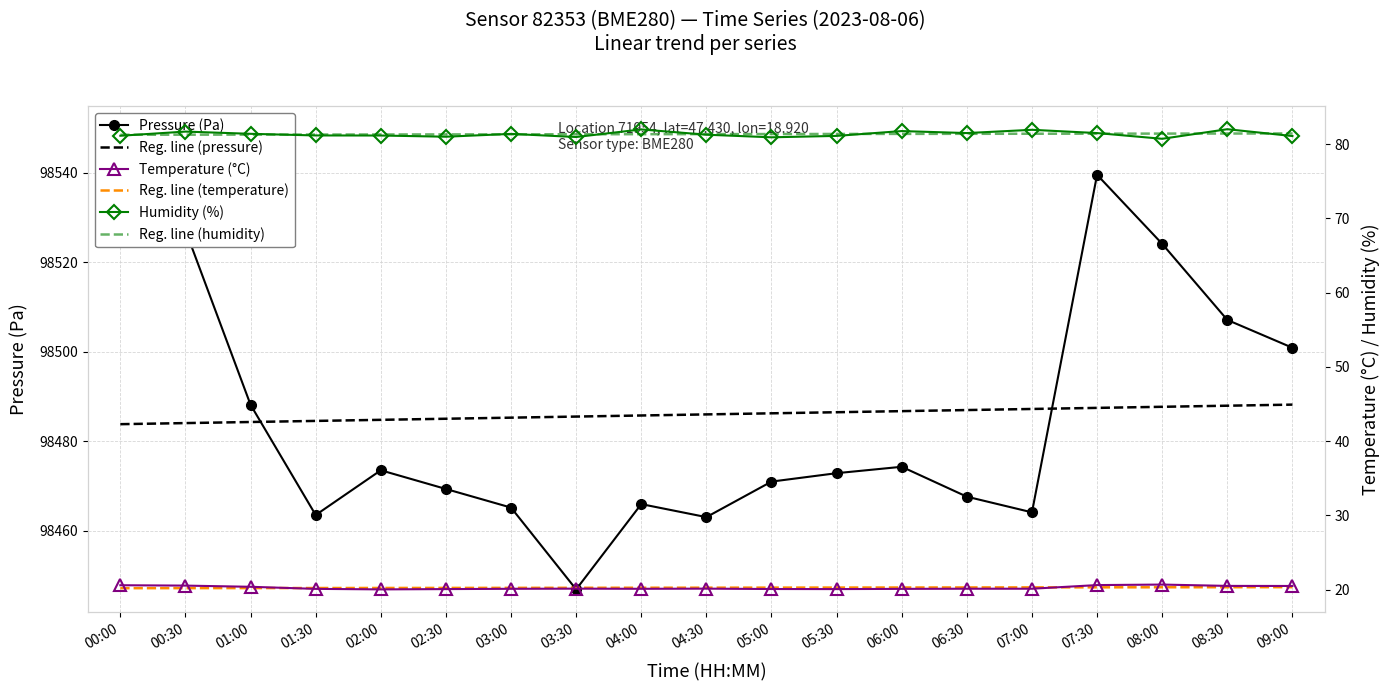

Count the number of data series in this chart.

6